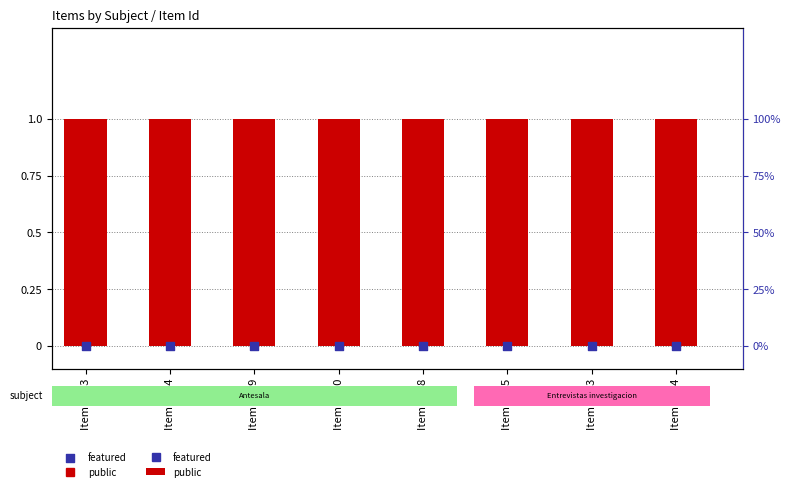

At which category is the sum across all series the highest?

Item 4243